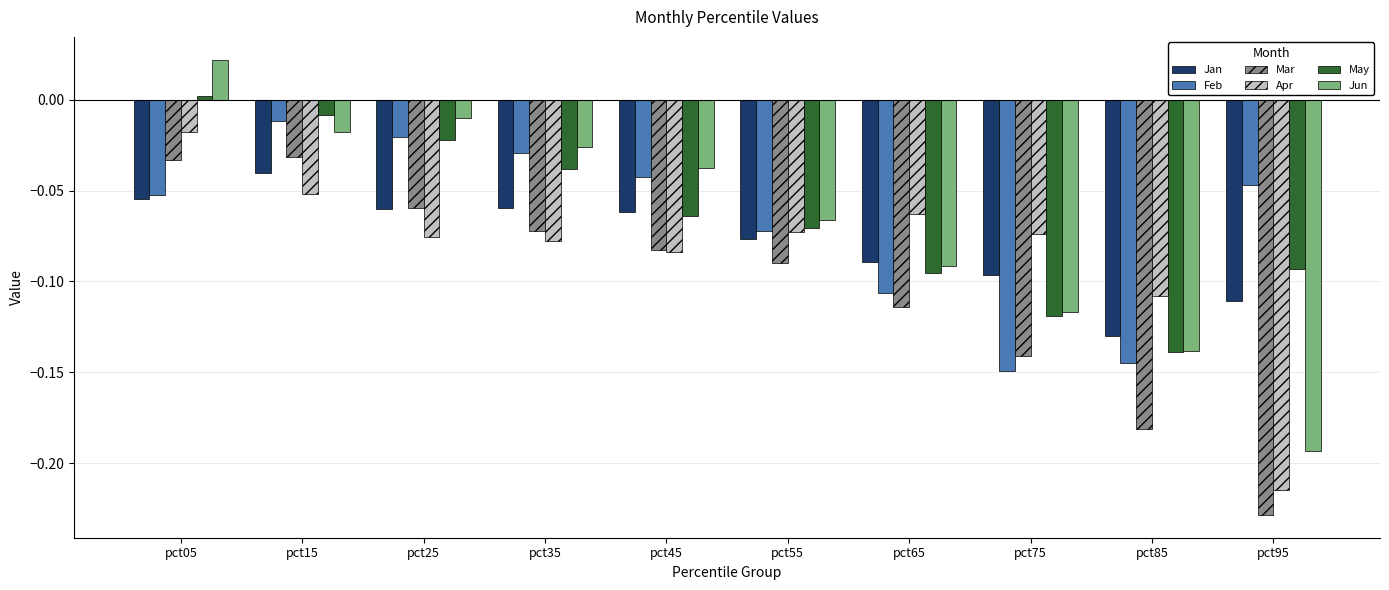

Which label corresponds to the smallest value in the chart?

pct95